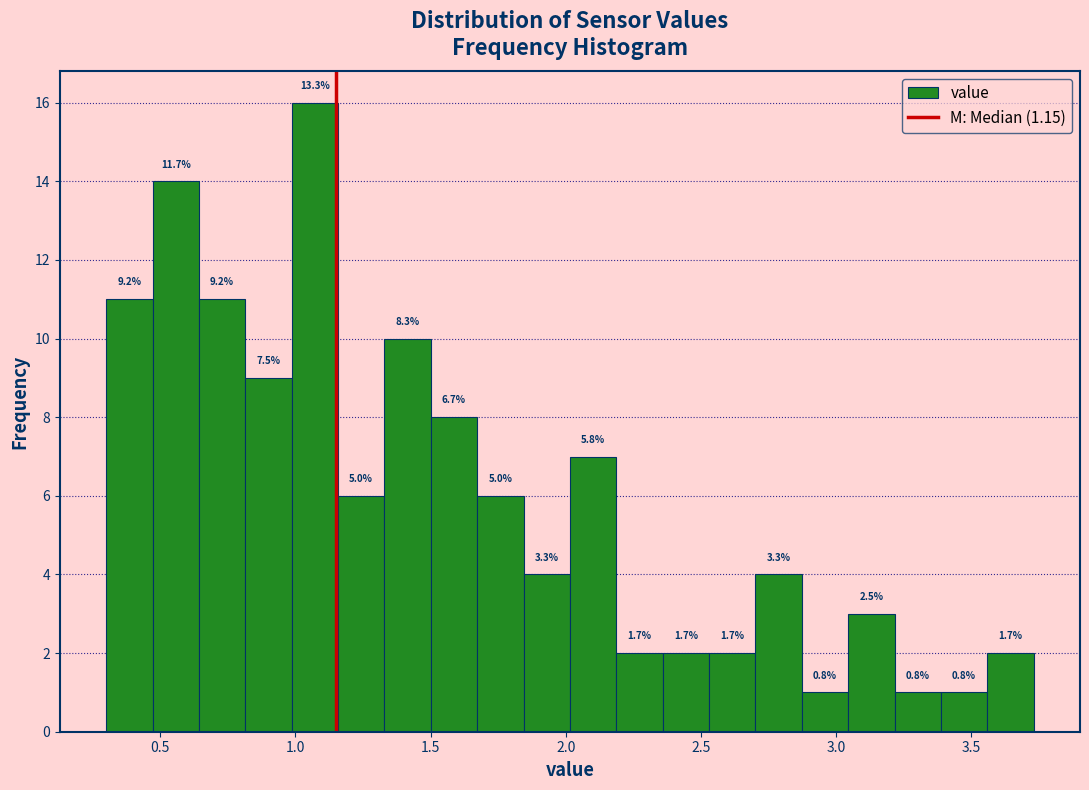

Read against the x-axis, roughly where is the centre of the tallest bar?

1.05